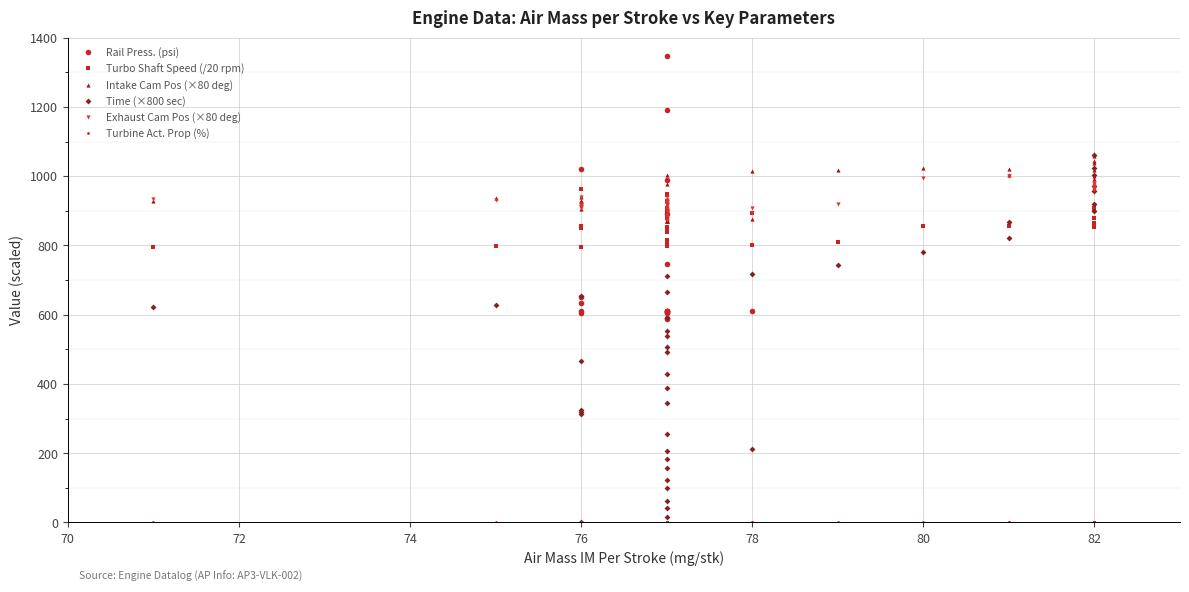

Reading right to left, extract all data points from this chart.

Rail Press. (psi): 1619.0	1619.0	1619.0	1619.0	1619.0	1619.0	1619.0	1621.0	1619.0	1619.0	1620.0	1621.0	1621.0	1620.0	1621.0	1621.0	1580.0	1539.0	1489.0	1460.0	1348.0	1190.0	1021.0	990.0	890.0	747.0	652.0	610.0	604.0	607.0	612.0	611.0	608.0	610.0	610.0	605.0	588.0	589.0	612.0	633.0
Turbo Shaft Speed (/20 rpm): 903.6	907.0	906.4	903.0	865.8	877.7	853.6	855.4	856.3	855.4	810.5	800.5	814.8	800.1	794.7	798.4	794.7	816.6	798.6	797.8	806.0	840.1	849.9	846.0	851.8	852.6	851.8	855.7	849.0	879.2	893.9	904.0	899.6	907.0	906.4	905.5	929.0	945.1	949.4	962.2
Intake Cam Pos (×80 deg): 1038.4	1058.4	1063.2	1042.4	1017.6	999.2	992.0	1004.0	1020.8	1024.8	1018.4	1016.0	1002.4	978.4	938.4	936.0	929.6	928.8	927.2	907.2	901.6	904.0	906.4	907.2	900.0	905.6	923.2	929.6	928.8	888.8	876.8	870.4	870.4	870.4	870.4	870.4	874.4	878.4	908.0	927.2
Time (×800 sec): 1061.6	1024.0	1002.4	970.4	957.6	920.0	899.2	866.4	820.8	780.8	742.4	718.4	711.2	664.8	655.2	628.8	620.8	591.2	552.0	538.4	508.0	492.0	466.4	428.8	388.8	346.4	324.0	318.4	312.0	255.2	212.8	205.6	183.2	156.0	122.4	100.8	63.2	42.4	16.8	0.0
Exhaust Cam Pos (×80 deg): 964.8	965.6	971.2	976.8	961.6	959.2	980.0	1000.0	1000.8	995.2	920.8	907.2	896.0	923.2	938.4	932.0	934.4	904.0	896.8	872.0	916.0	939.2	908.0	898.4	888.0	916.8	919.2	915.2	912.0	912.0	892.8	902.4	925.6	920.8	900.8	880.8	925.6	929.6	932.0	910.4
Turbine Act. Prop (%): 0.0	0.0	0.0	0.0	0.0	0.0	0.0	0.0	0.0	0.0	0.0	0.0	0.0	0.0	0.0	0.0	0.0	0.0	0.0	0.0	0.0	0.0	0.0	0.0	0.0	0.0	0.0	0.0	0.0	0.0	0.0	0.0	0.0	0.0	0.0	0.0	0.0	0.0	0.0	0.0